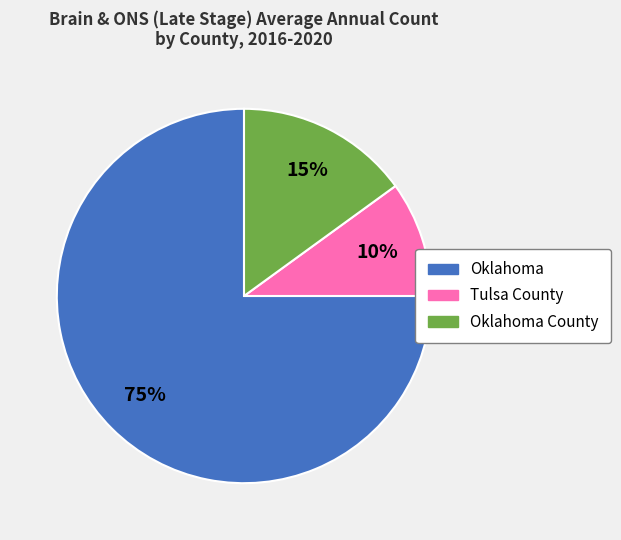

To the nearest percent, what is the difference between the largest and smallest slice percentages?

65%